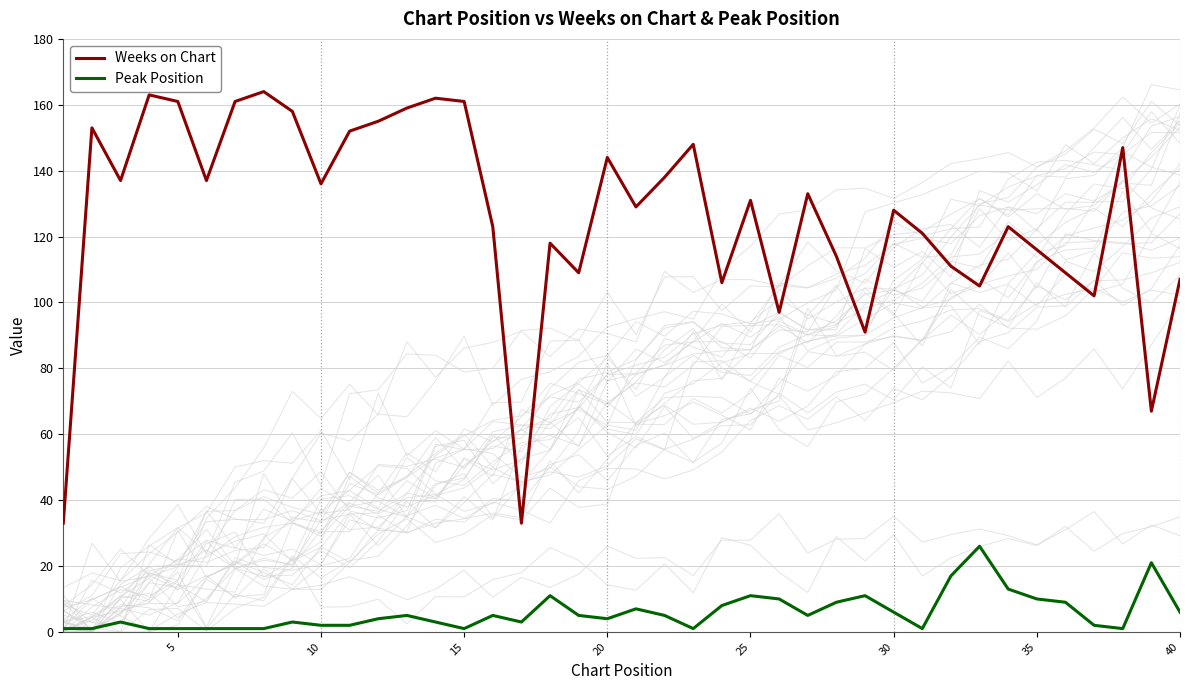

True or false: Peak Position and Weeks on Chart cross at least once.

False